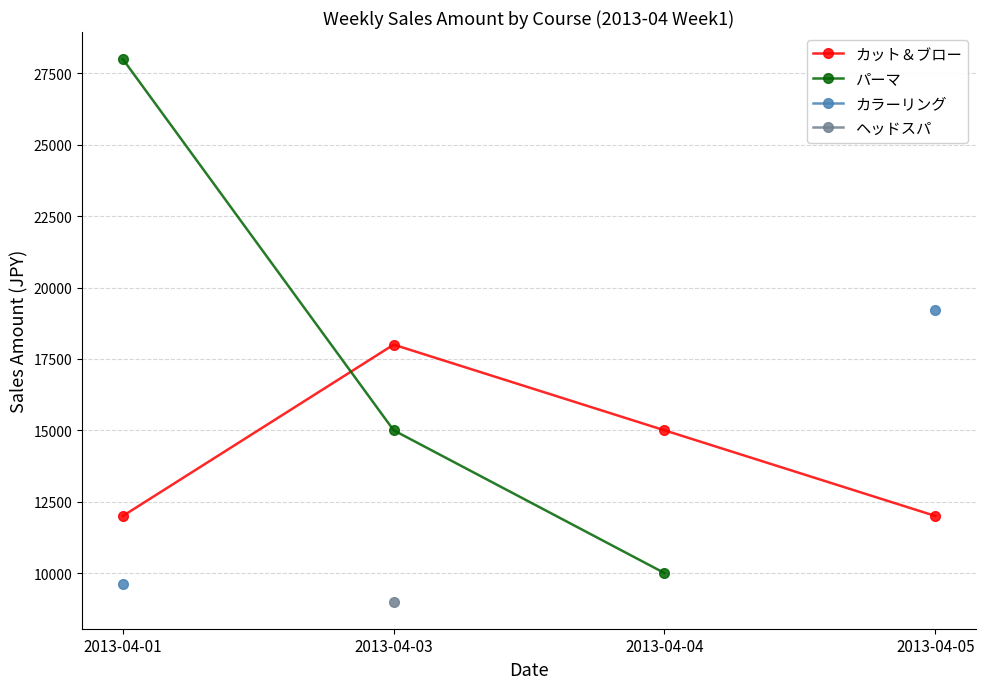

The value of カット＆ブロー at 2013-04-05 is 12000. True or false?

True